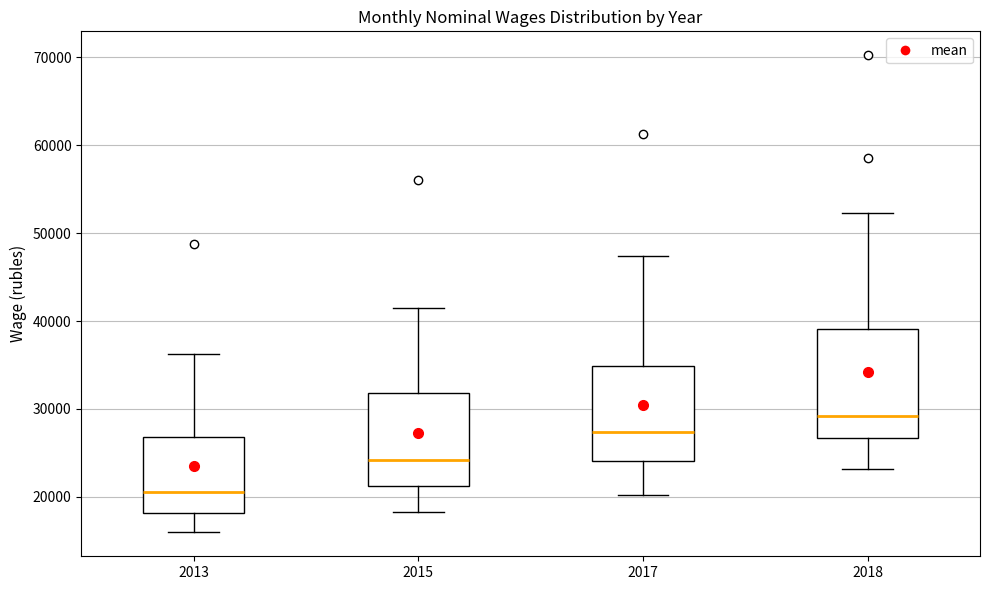

Where does the median line of the box at x = 2015 sit on the y-axis? The values are not printed on the chart, so give them approximately, as read against the axis.

24000